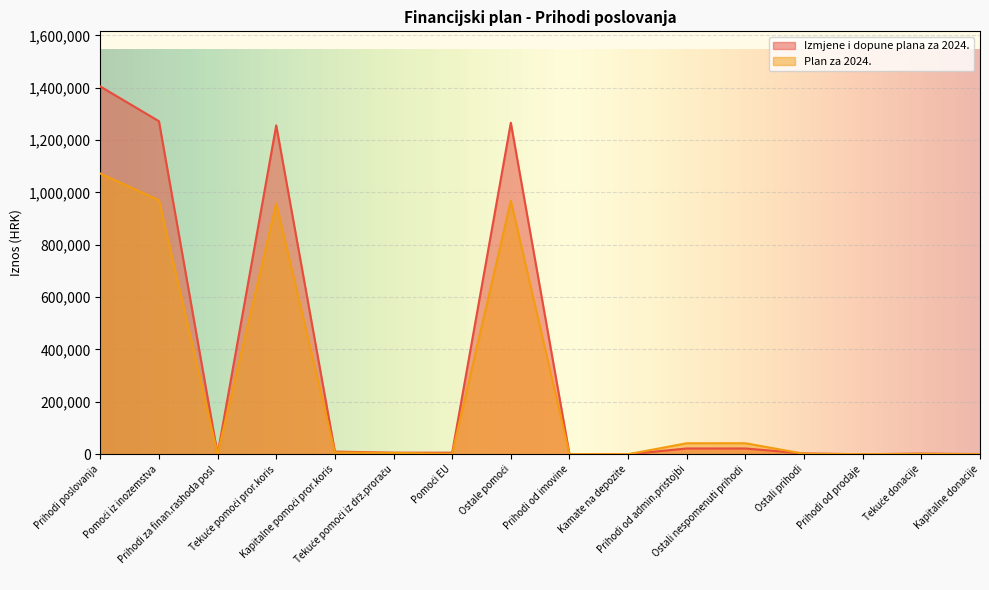

How many interior local valleys does the Plan za 2024. series have?

3